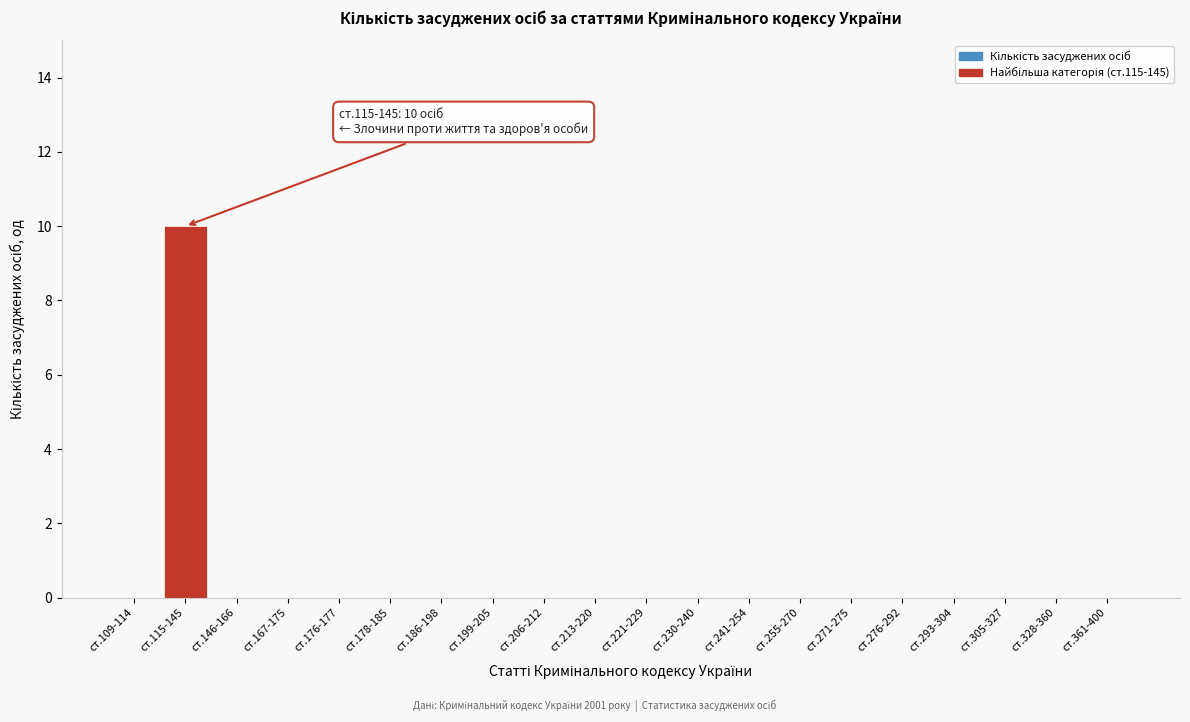

Reading left to right, what are all the values shown in this chart?

ст.109-114=0	ст.115-145=10	ст.146-166=0	ст.167-175=0	ст.176-177=0	ст.178-185=0	ст.186-198=0	ст.199-205=0	ст.206-212=0	ст.213-220=0	ст.221-229=0	ст.230-240=0	ст.241-254=0	ст.255-270=0	ст.271-275=0	ст.276-292=0	ст.293-304=0	ст.305-327=0	ст.328-360=0	ст.361-400=0